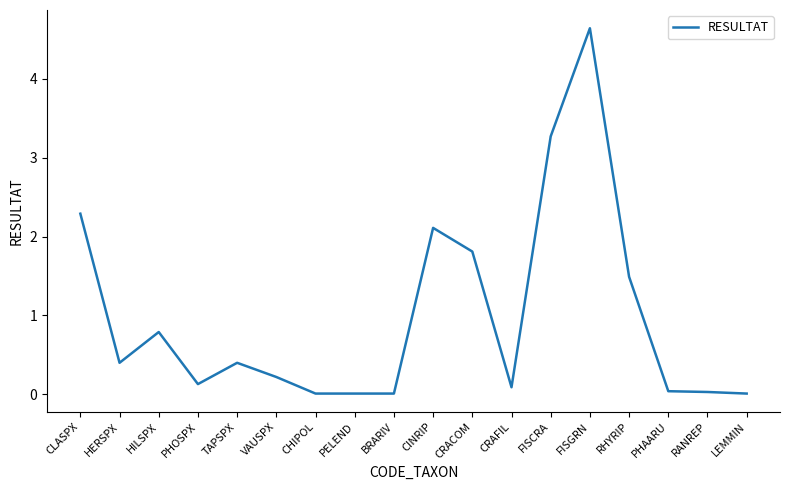

What position from the right is PHOSPX?

15